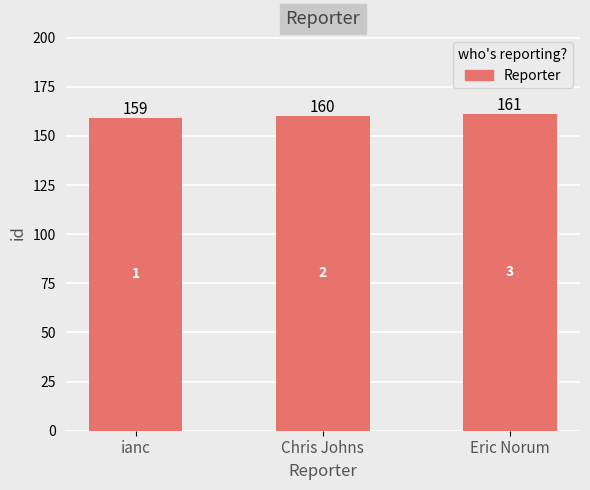

Reading left to right, extract all data points from this chart.

ianc=159	Chris Johns=160	Eric Norum=161